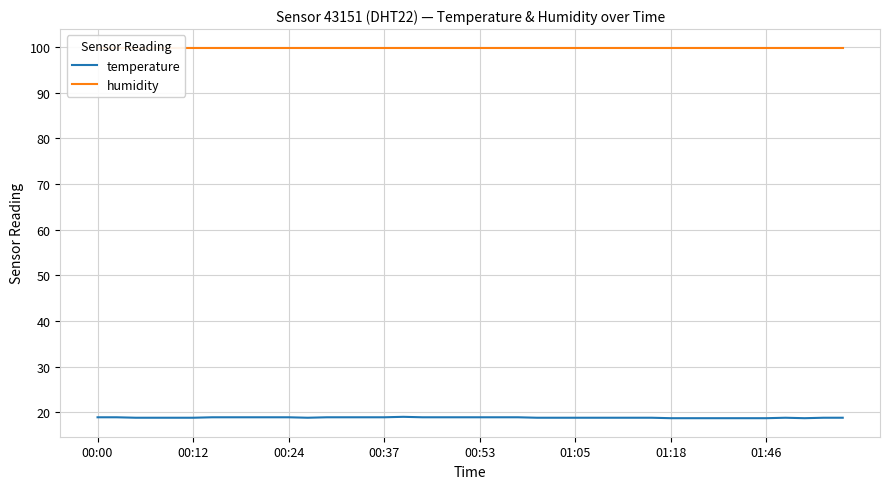

Is it true that temperature equals 18.7 at 01:18?

True